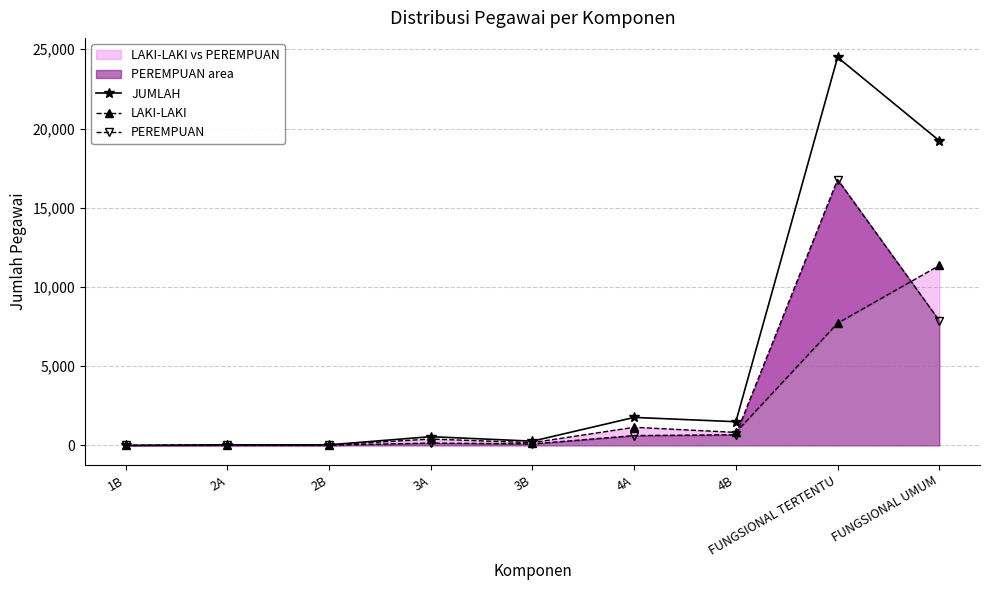

Rank the categories by LAKI-LAKI value from highest to lowest.

FUNGSIONAL UMUM, FUNGSIONAL TERTENTU, 4A, 4B, 3A, 3B, 2A, 2B, 1B